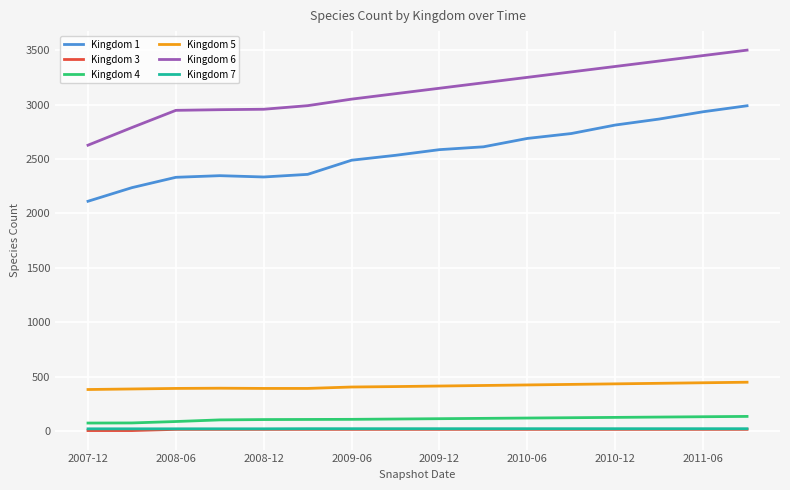

True or false: Kingdom 6 and Kingdom 7 cross at least once.

False